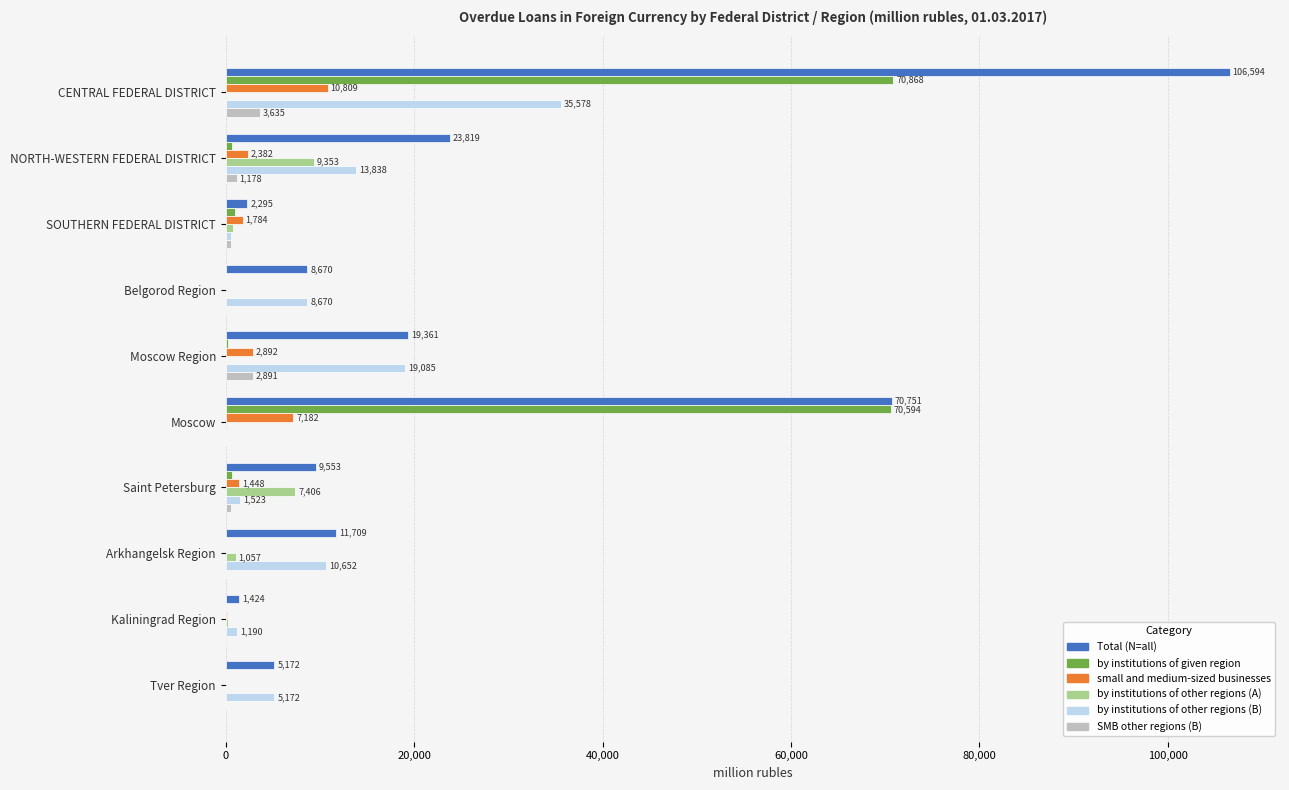

Which category has the highest value in the by institutions of other regions (B) series?

CENTRAL FEDERAL DISTRICT